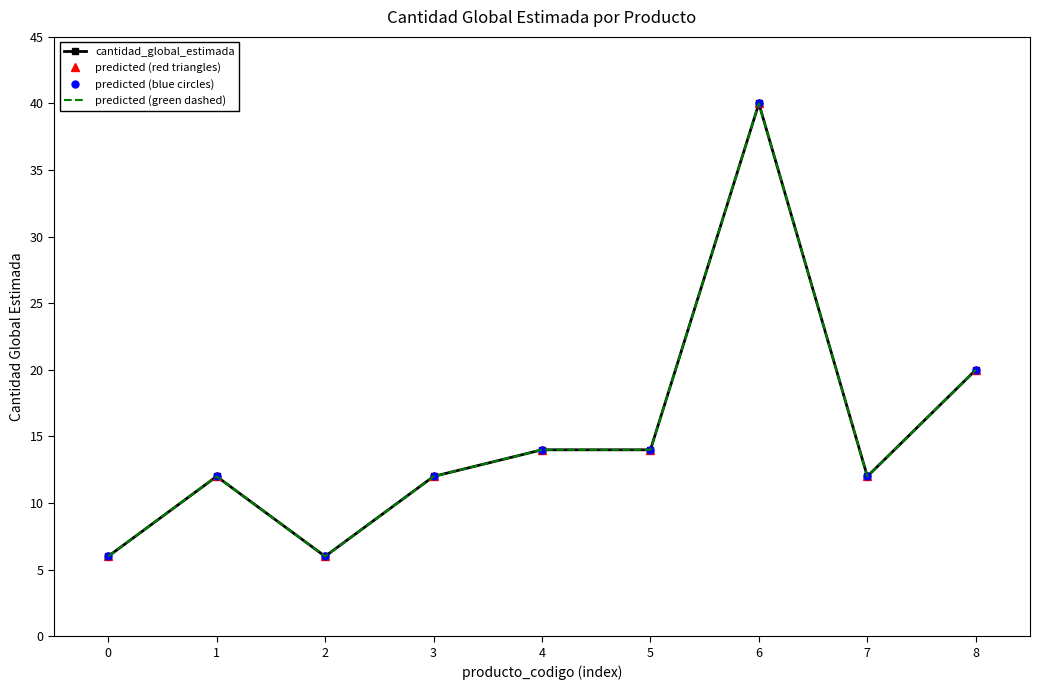

Is this an area chart (filled region under the line)?

No